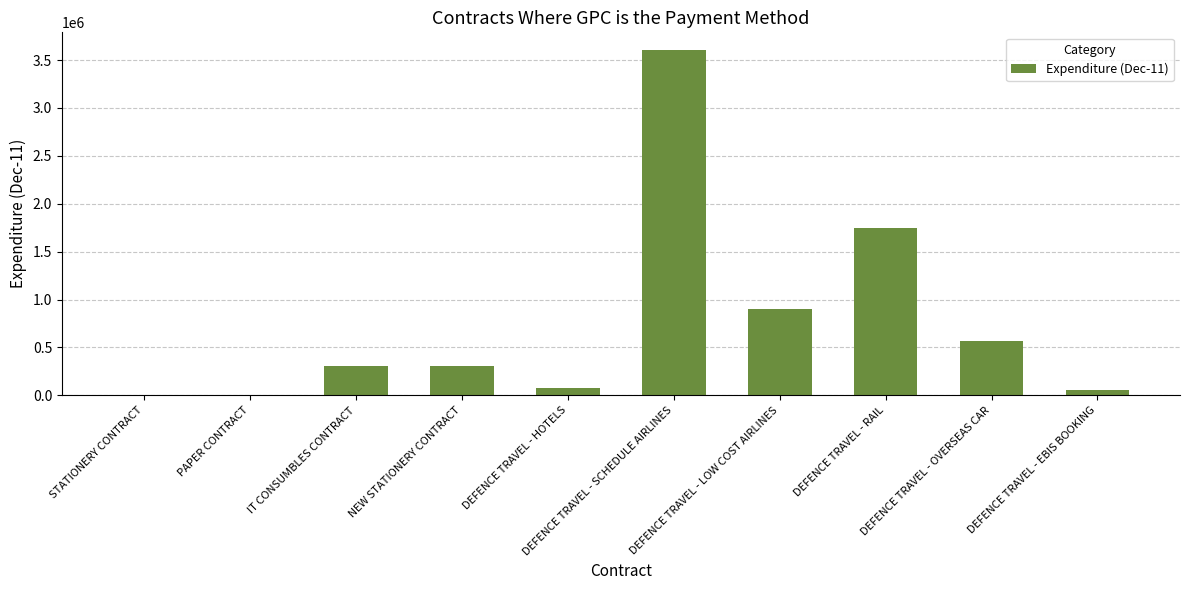

Count the number of values greater than 308941.

5